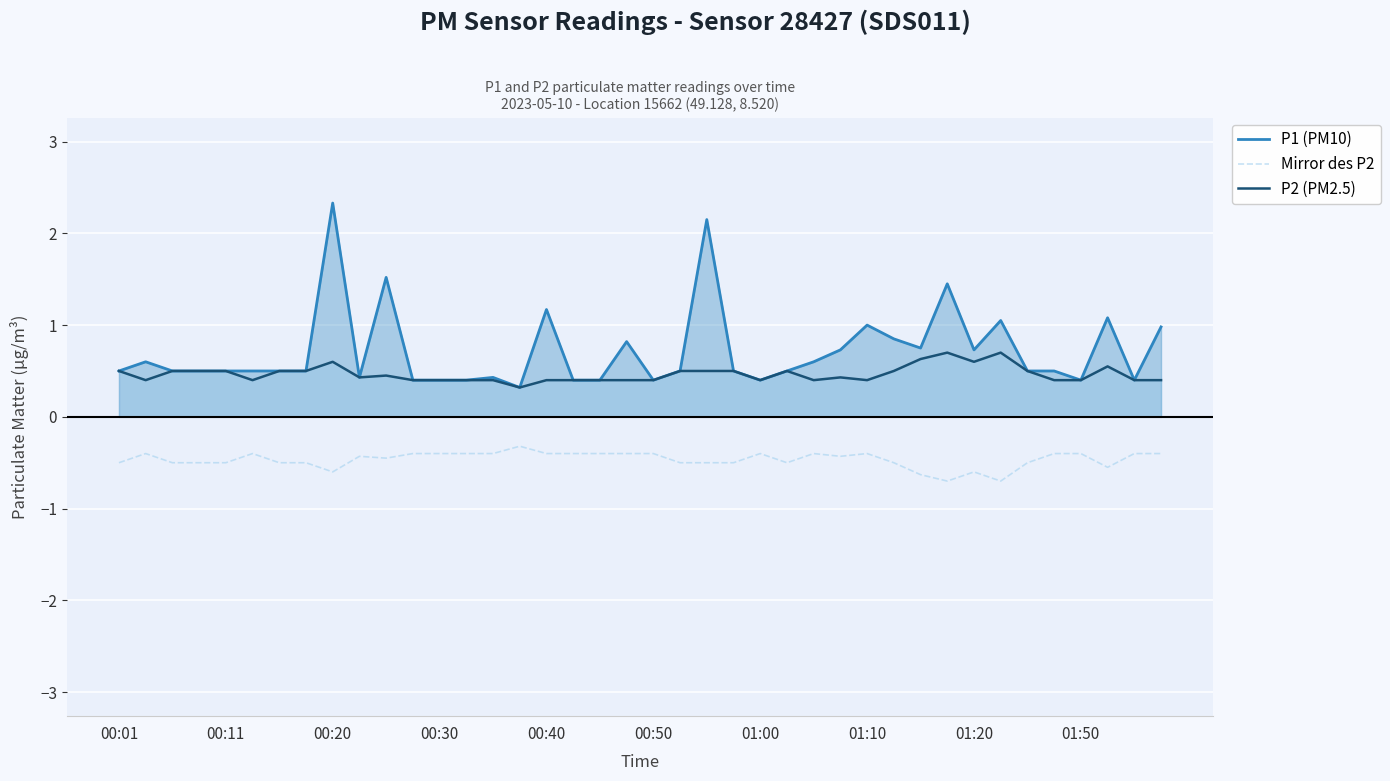

The P2 (PM2.5) series shows 0.8 at 00:01. True or false?

False